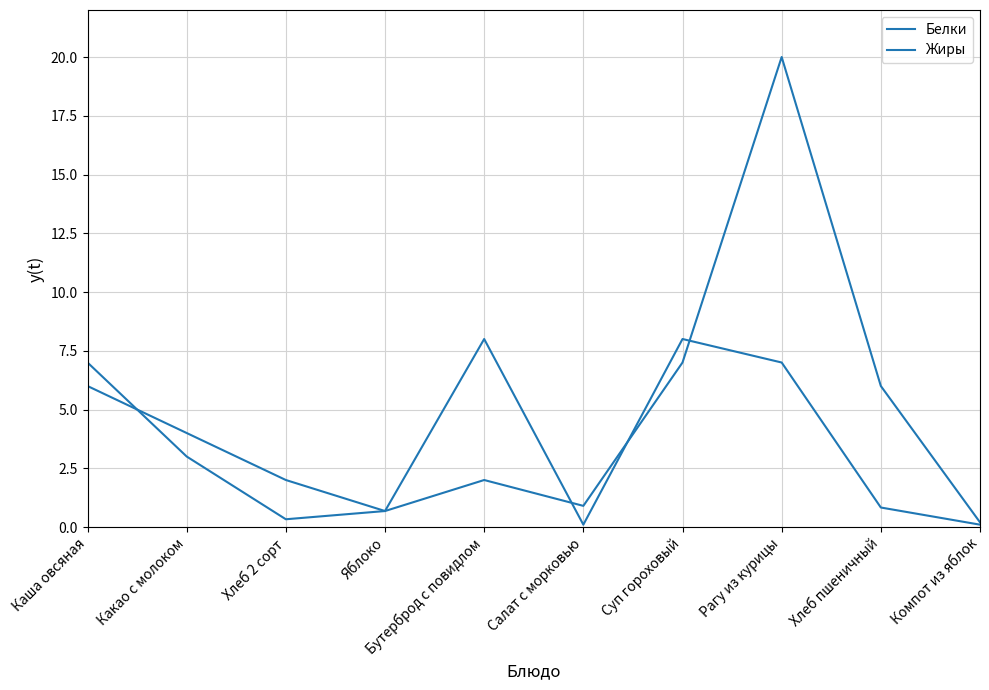

Where is the first local maximum for Белки?

Бутерброд с повидлом